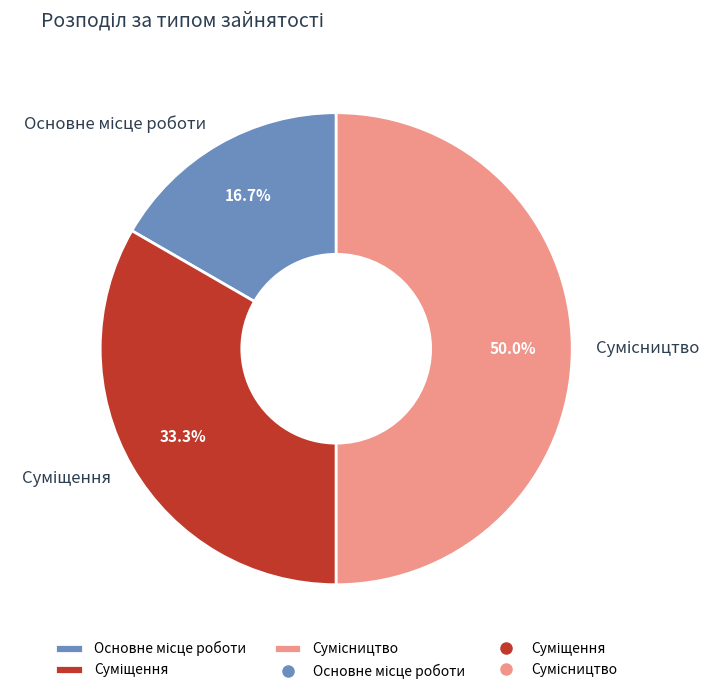

Do Основне місце роботи and Суміщення together represent more than half of the pie?

No